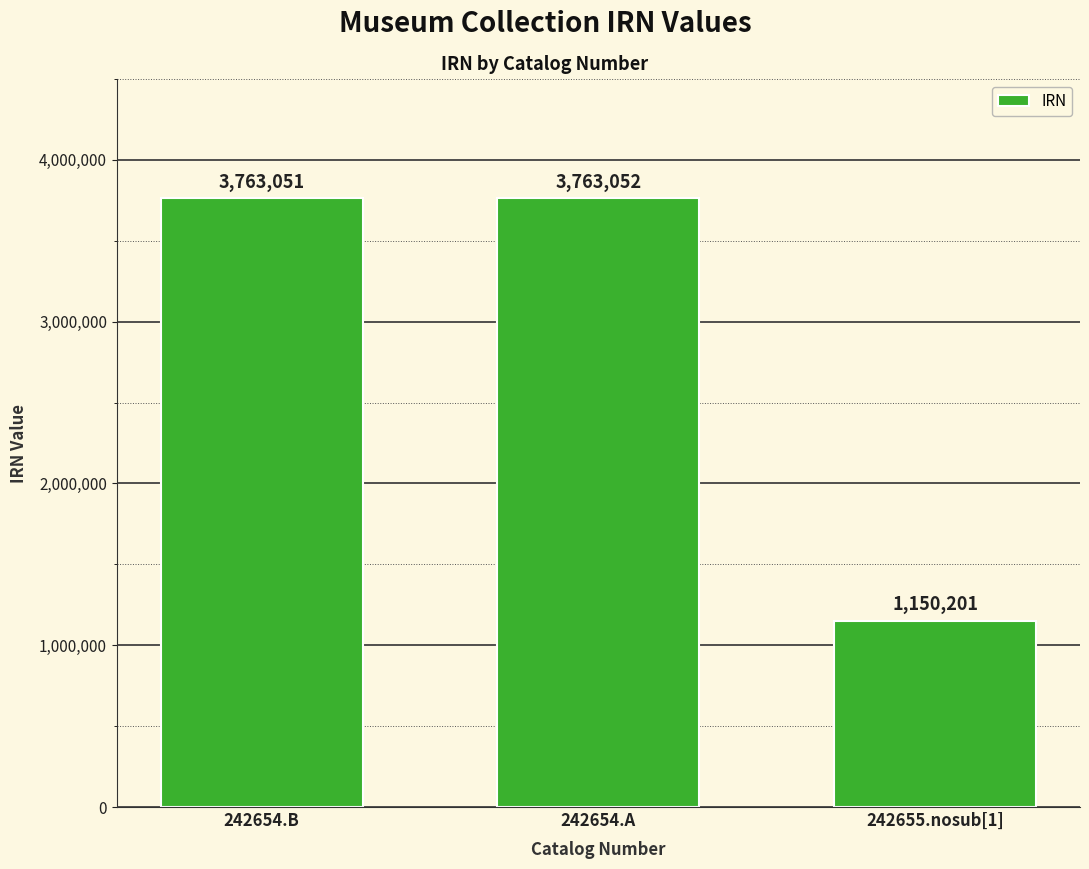

Does the chart contain any negative values?

No